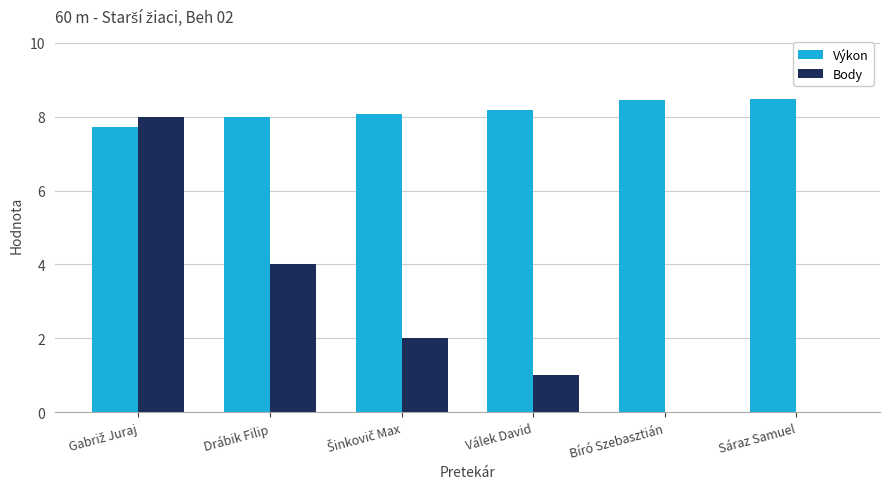

Count the number of data series in this chart.

2